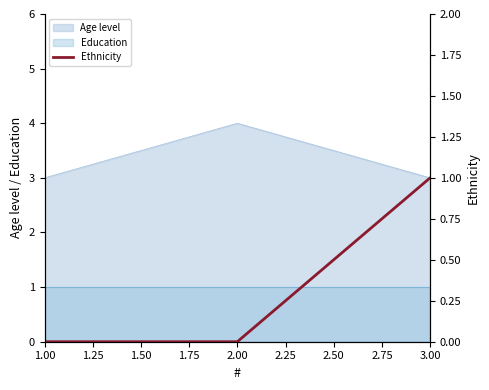

Where is the data nearest to the value 0?

1.00